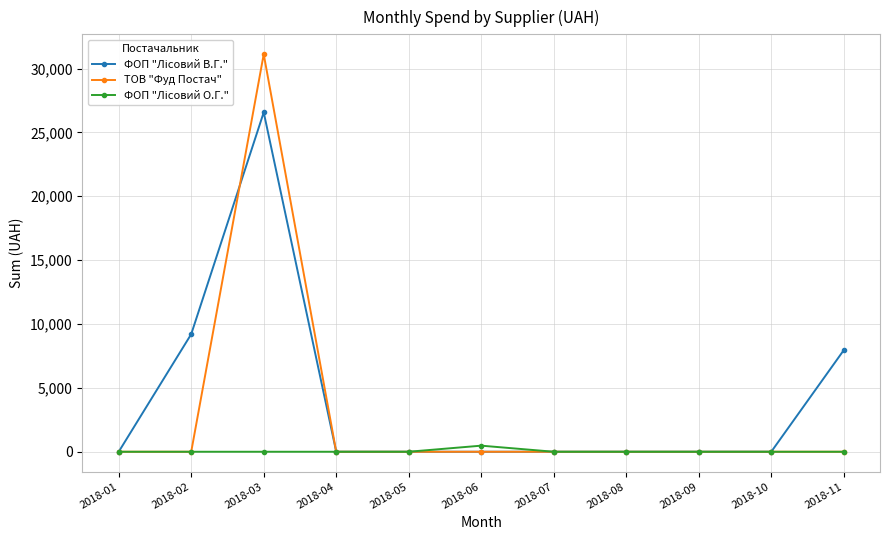

Which series has the widest spread of values?

ТОВ "Фуд Постач"